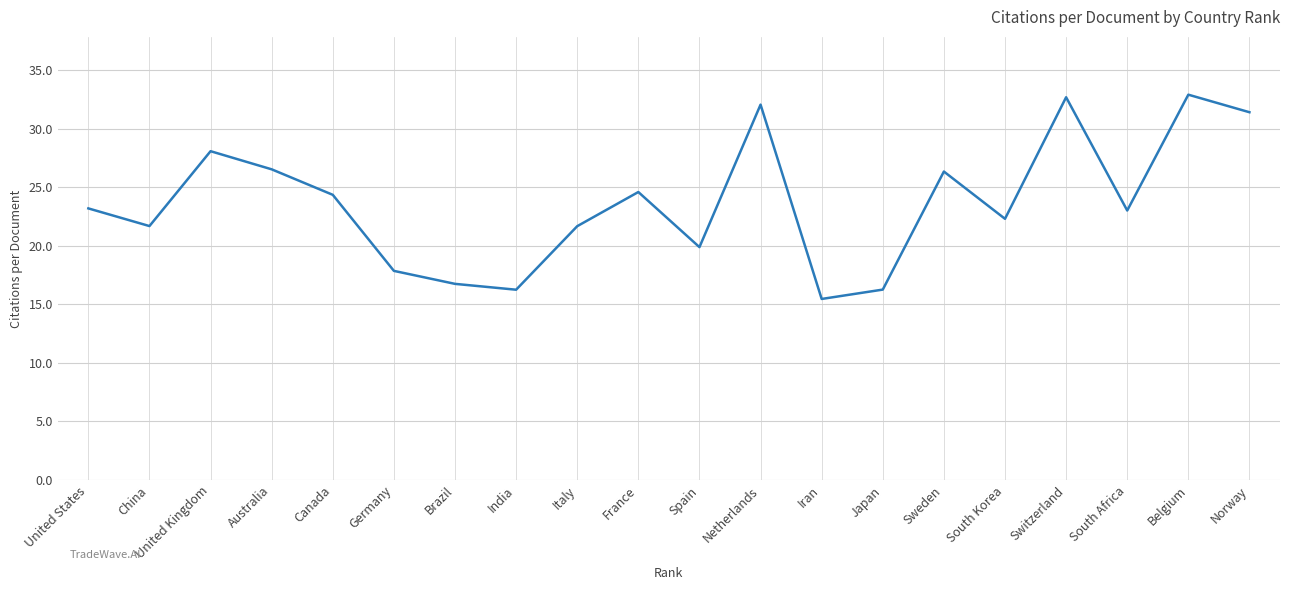

Does the chart have visible grid lines?

Yes